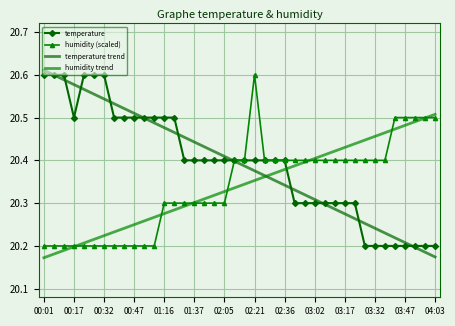

At how many categories does at least one series exceed 20?

40